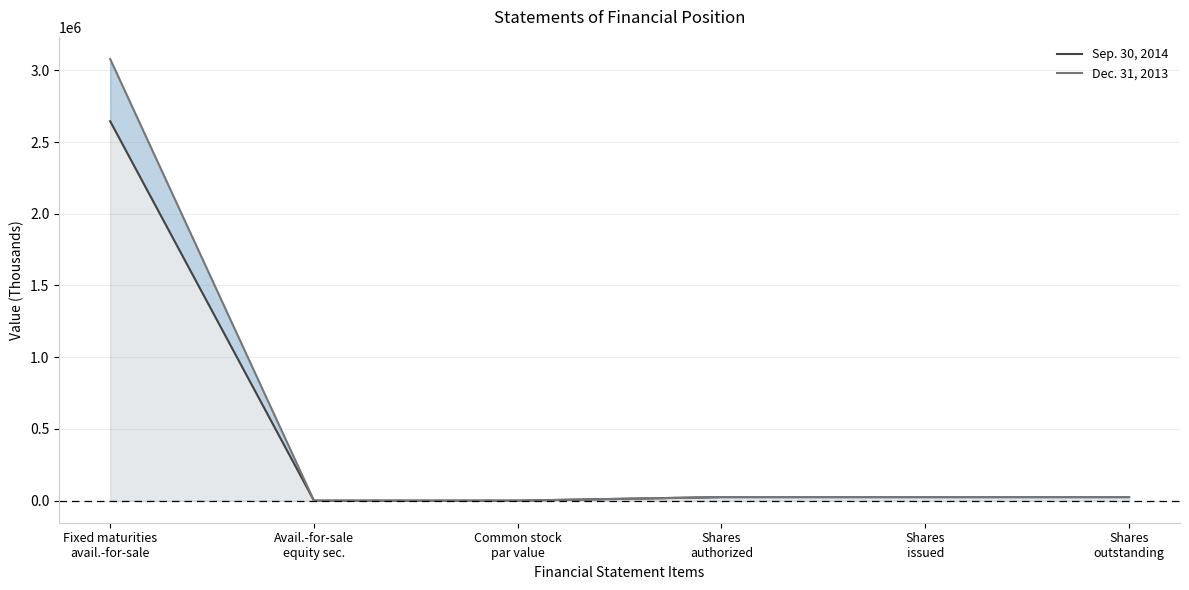

How many values in the Dec. 31, 2013 series are below 25000?

2